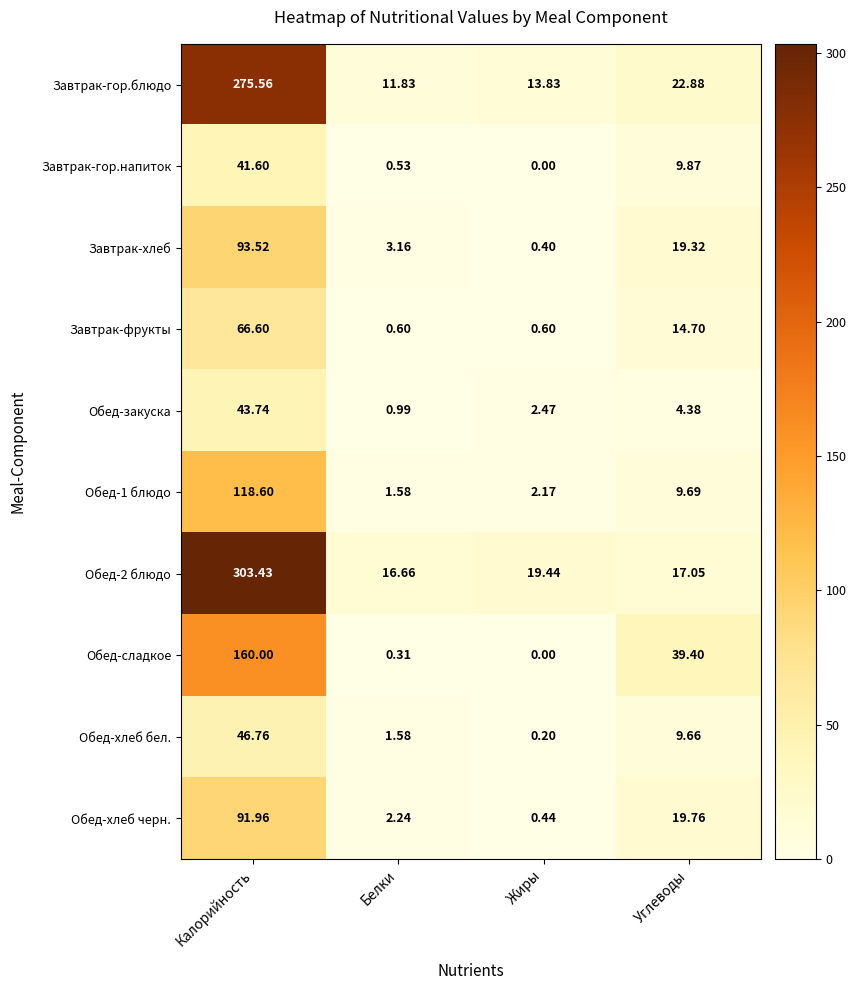

What is the total value across all series at Калорийность?

1241.8